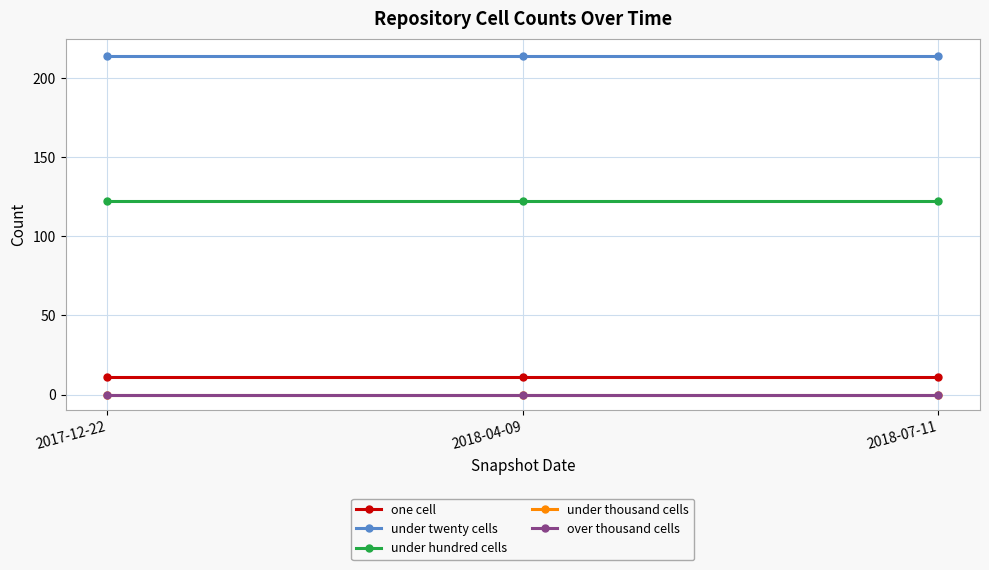

What is the label of the 2nd point from the left?

2018-04-09